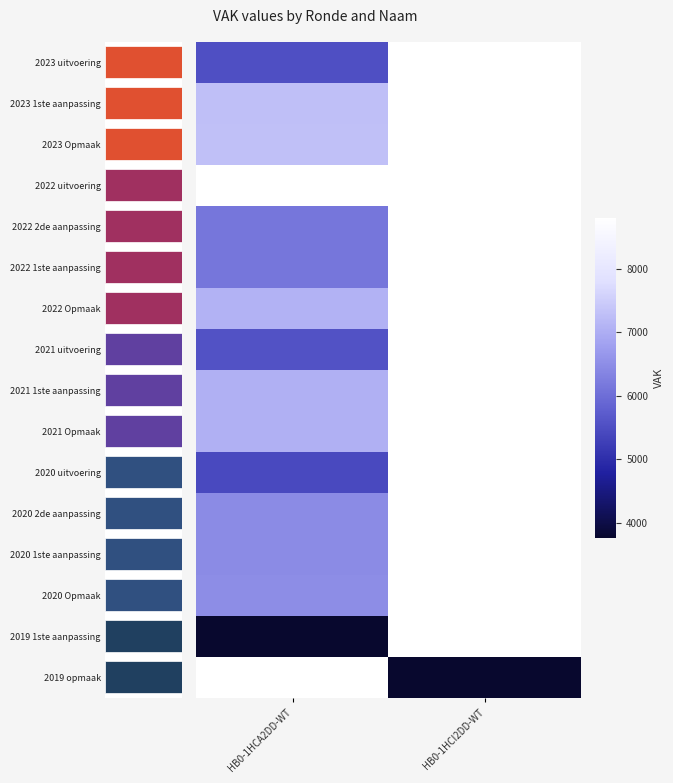

Is the value of 2020 1ste aanpassing at HB0-1HCI2DD-WT greater than the value of 2019 opmaak at HB0-1HCA2DD-WT?

No